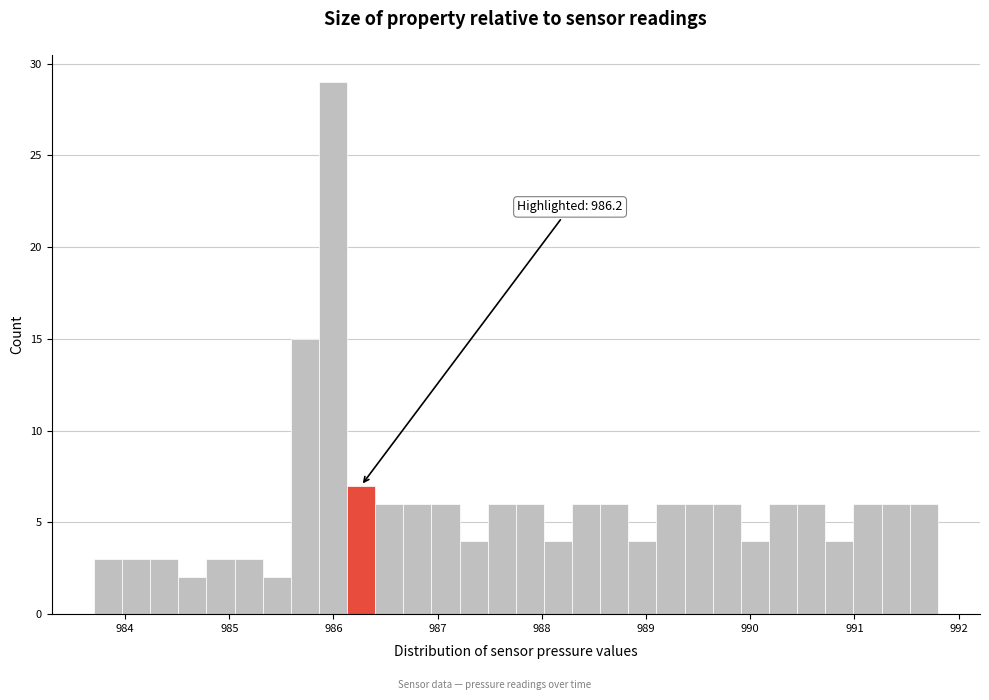

Around what value on the x-axis is the tallest bar? Give the approximate position of its centre, as read against the axis.

986.0